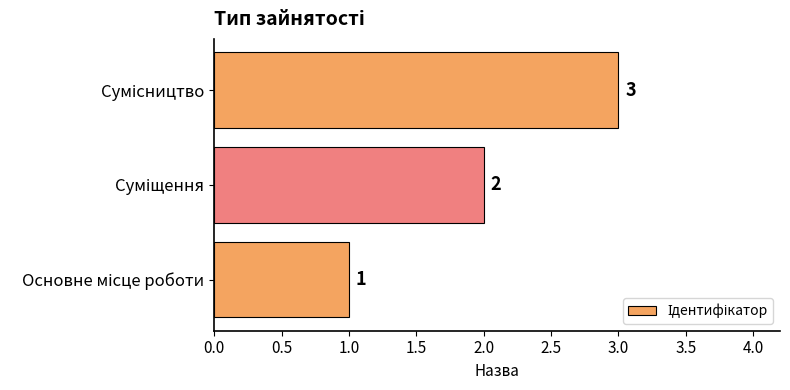

Count the values in the range 1 to 3.

3